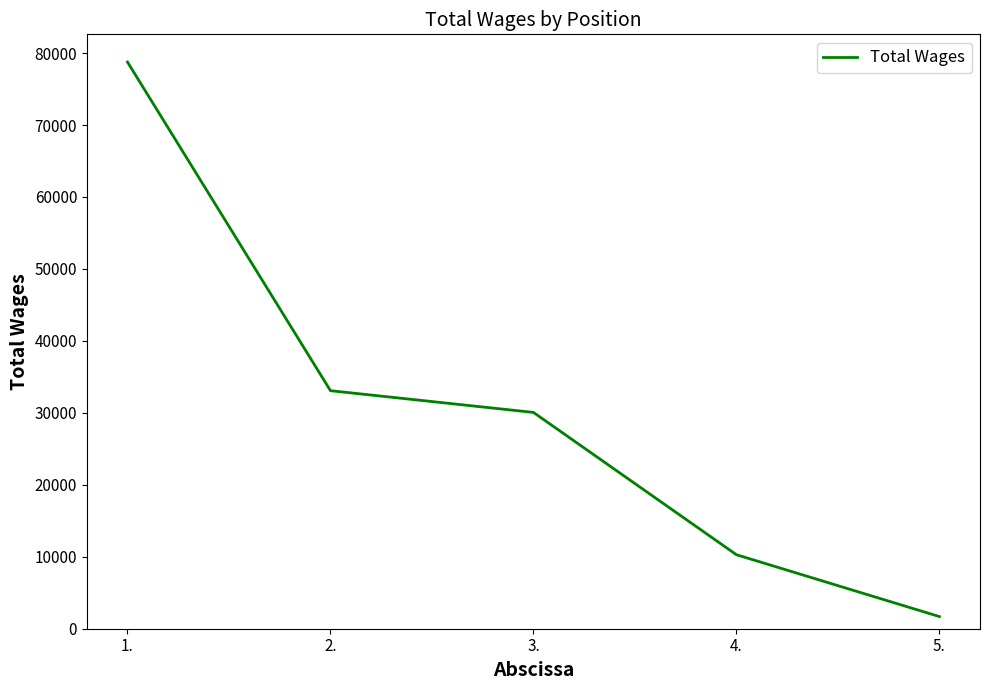

What is the difference between the maximum and minimum values?

77061